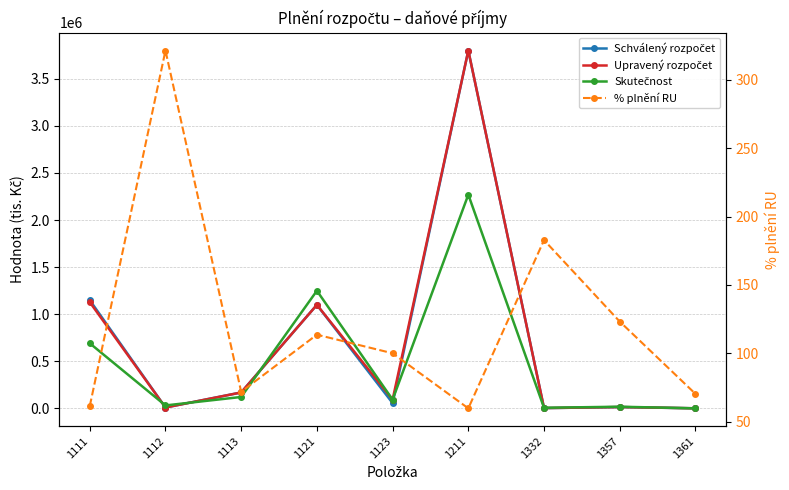

At which category is the sum across all series the highest?

1211